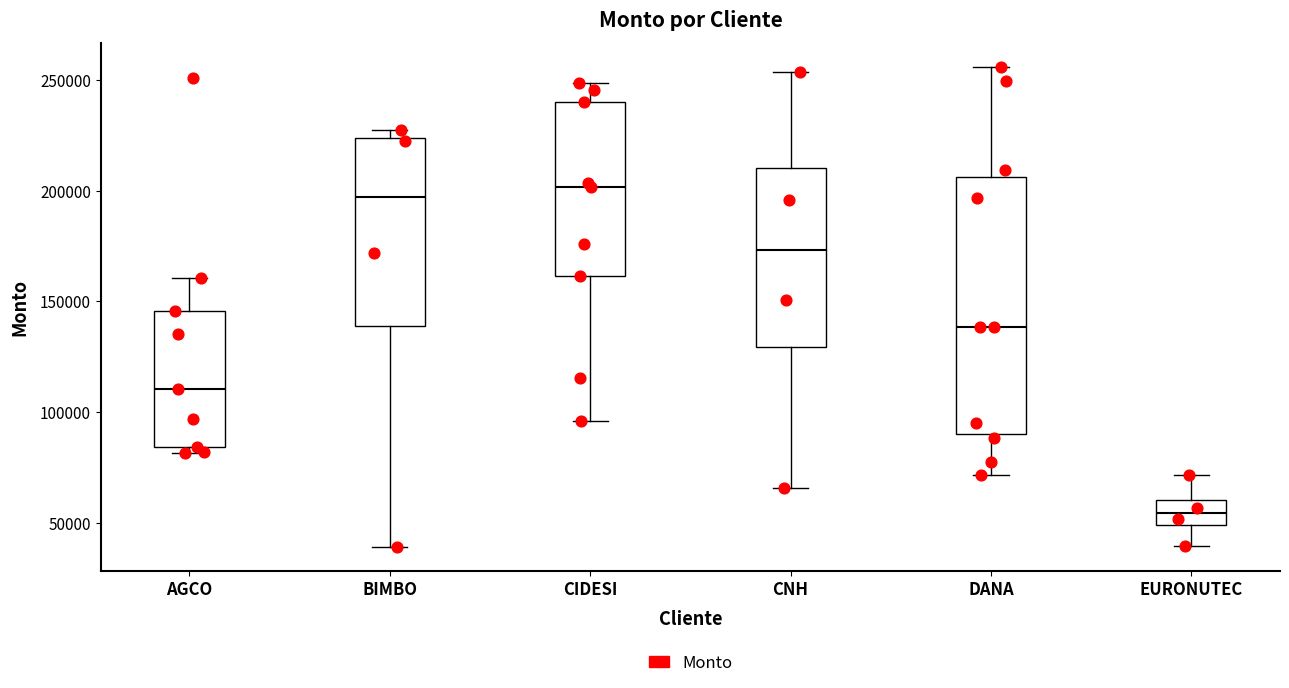

Where does the lower whisker of the box for CNH end on the y-axis? The values are not printed on the chart, so give them approximately, as read against the axis.

65000